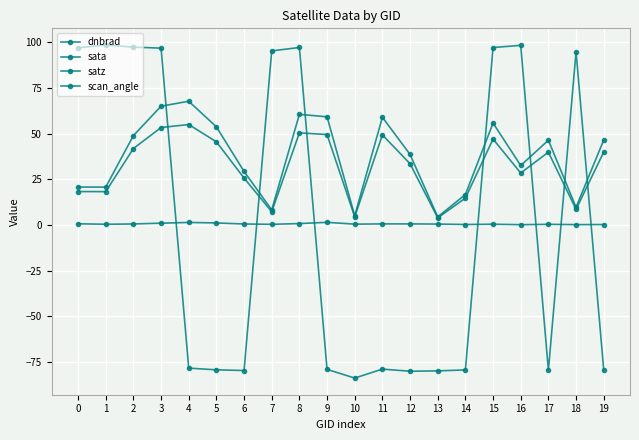

Reading left to right, what are all the values shown in this chart?

dnbrad: 0.7	0.4	0.6	1.0	1.4	1.1	0.6	0.4	0.8	1.5	0.5	0.6	0.6	0.5	0.3	0.4	0.2	0.4	0.2	0.3
sata: 97.0	98.6	97.4	96.8	-78.4	-79.3	-79.7	95.3	97.2	-79.1	-83.8	-78.9	-80.1	-79.9	-79.3	97.2	98.4	-79.6	94.8	-79.2
satz: 20.8	20.7	48.9	65.0	67.8	53.7	29.3	8.2	60.6	59.2	5.1	59.0	38.6	4.4	16.7	55.8	32.6	46.4	9.7	46.5
scan_angle: 18.3	18.3	41.9	53.4	55.0	45.5	25.7	7.3	50.5	49.5	4.5	49.3	33.5	3.9	14.7	47.1	28.5	39.9	8.6	39.9